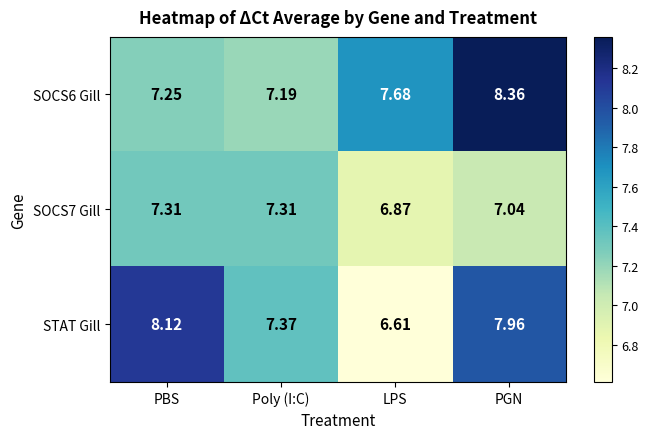

Which series has the largest range (max minus min)?

STAT Gill